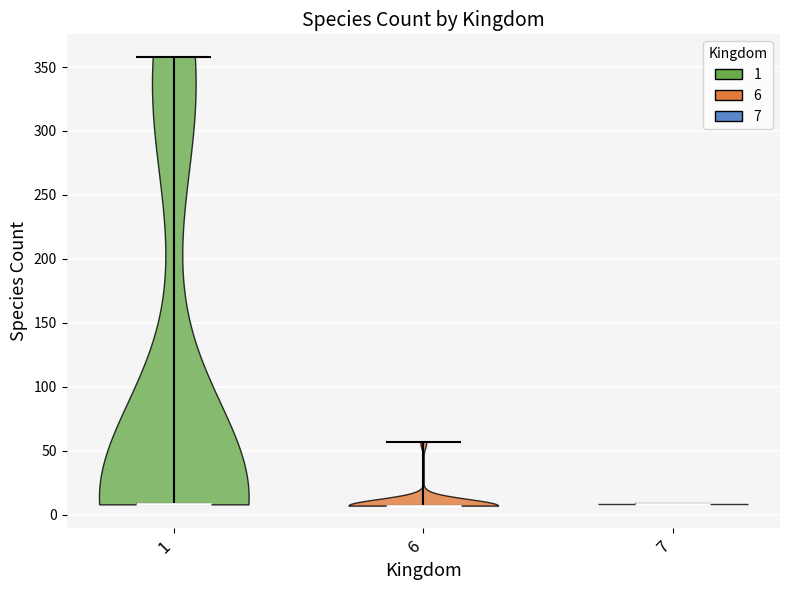

Reading left to right, read every violin against the y-axis: where its median line is, and the lowest and highest points it reaches. The values are not printed on the chart, so give them approximately, as read against the axis.

1: median line 10, lowest point 10, highest point 360
6: median line 5, lowest point 5, highest point 55
7: median line 10, lowest point 10, highest point 10